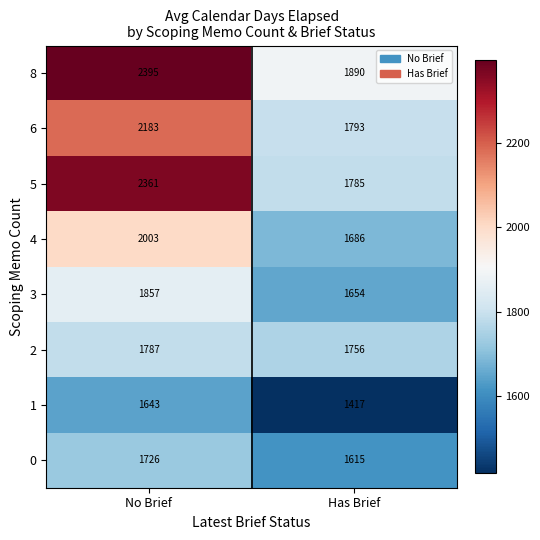

Which series changed the most between No Brief and Has Brief?

5